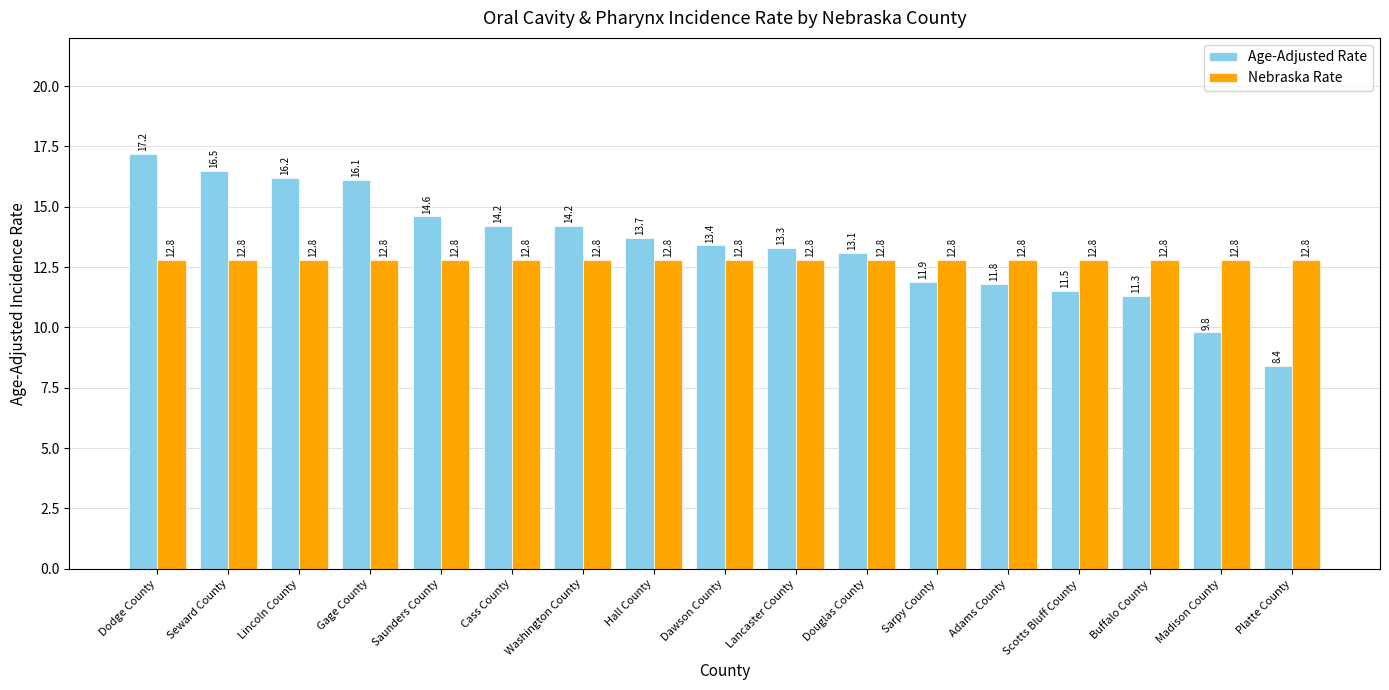

What is the total value across all series at Dodge County?

30.0